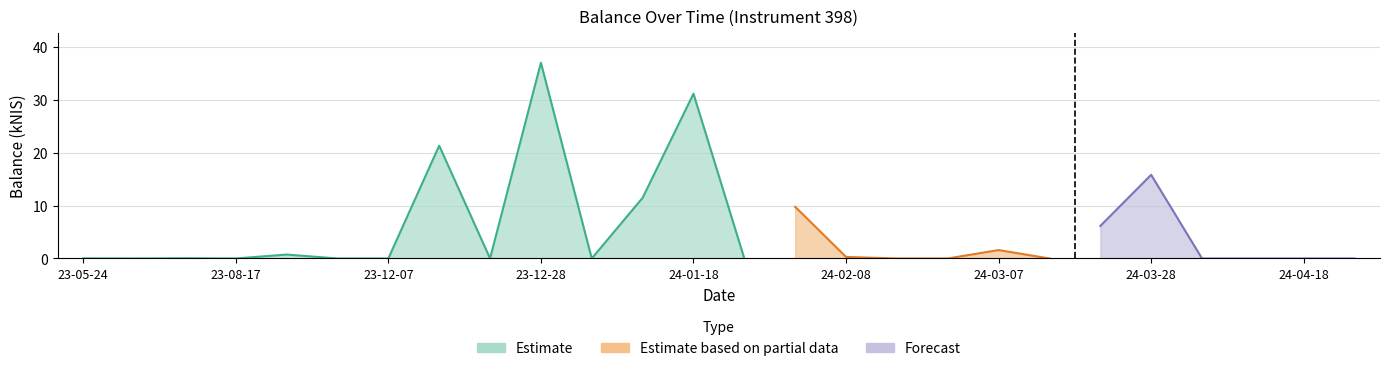

Which label corresponds to the largest value in the chart?

2023-12-28